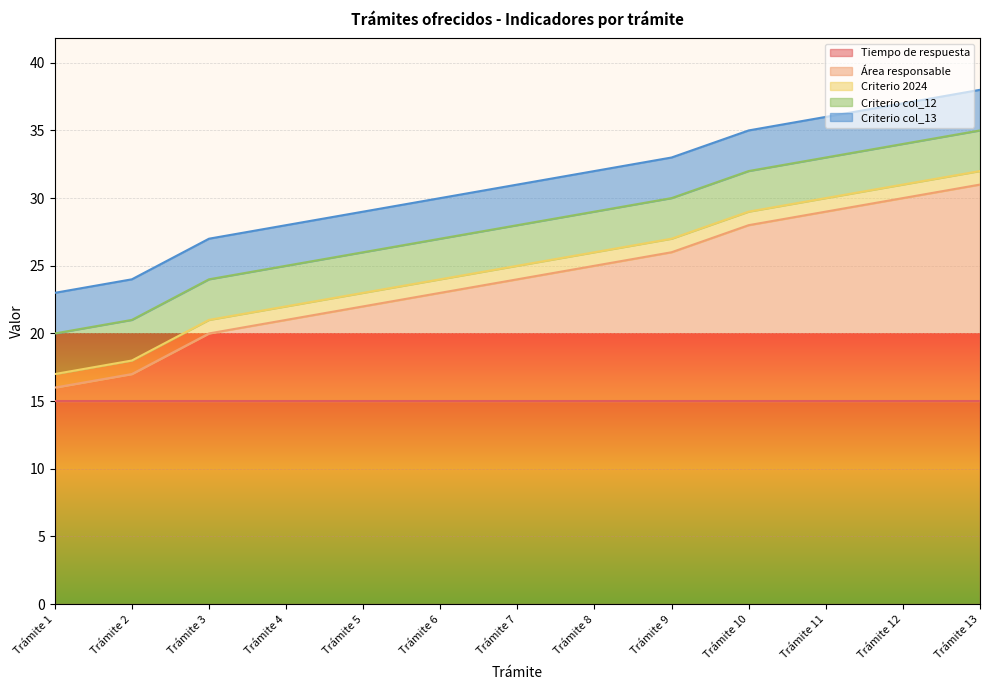

What is the sum of the Criterio 2024 values at Trámite 3 and Trámite 10?

2